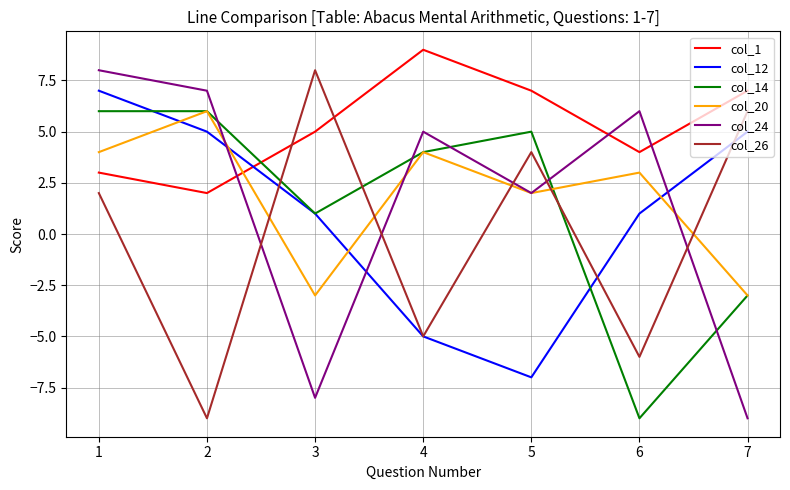

What is the difference between the highest and lowest values at 7?

16